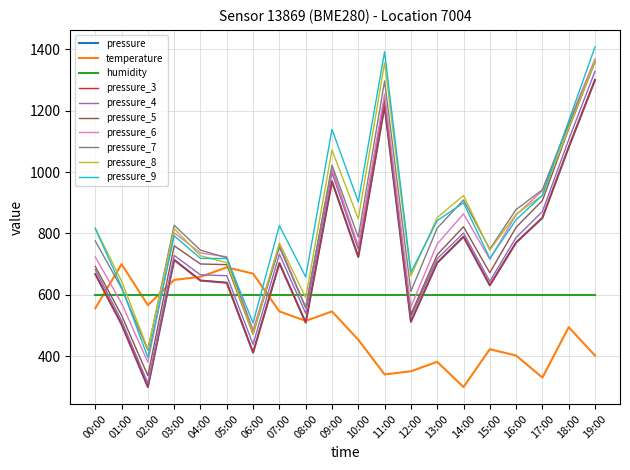

List the labels in order of temperature value, smallest first.

14:00, 17:00, 11:00, 12:00, 13:00, 16:00, 19:00, 15:00, 10:00, 18:00, 08:00, 07:00, 09:00, 00:00, 02:00, 03:00, 04:00, 06:00, 05:00, 01:00